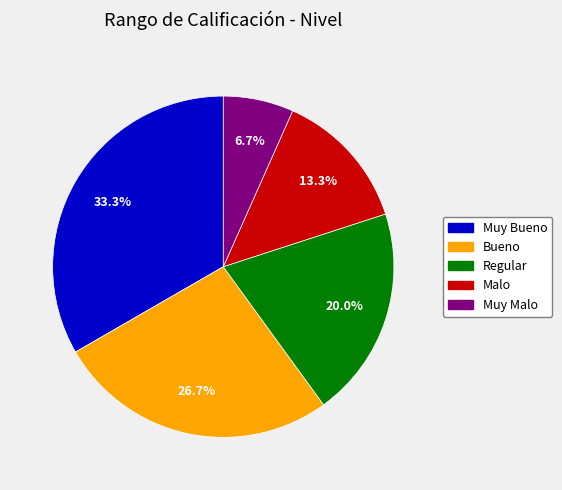

Combined, what portion of the pie is Muy Malo and Malo?

20.0%